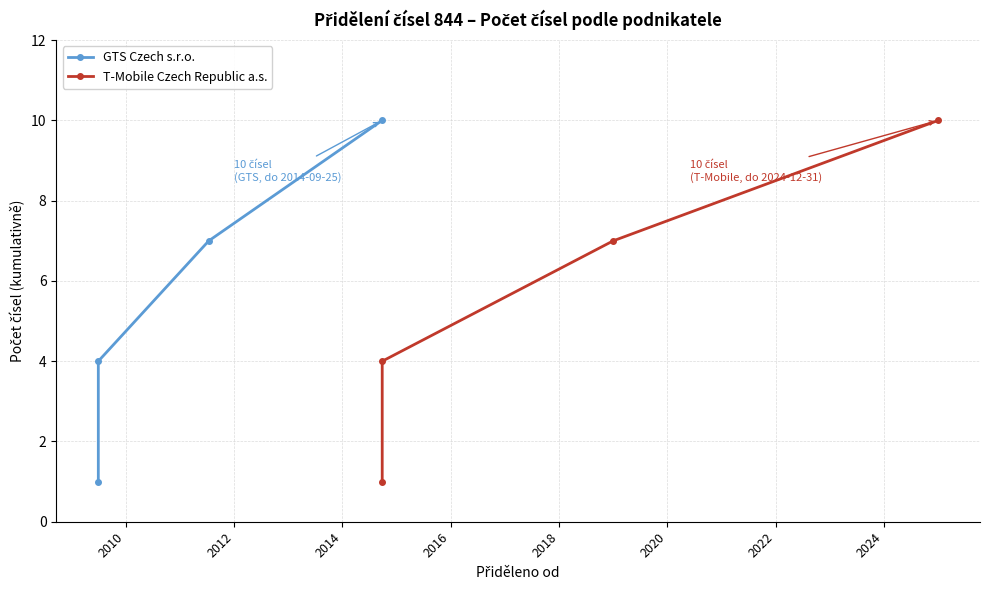

Which series has the largest total across all categories?

GTS Czech s.r.o.